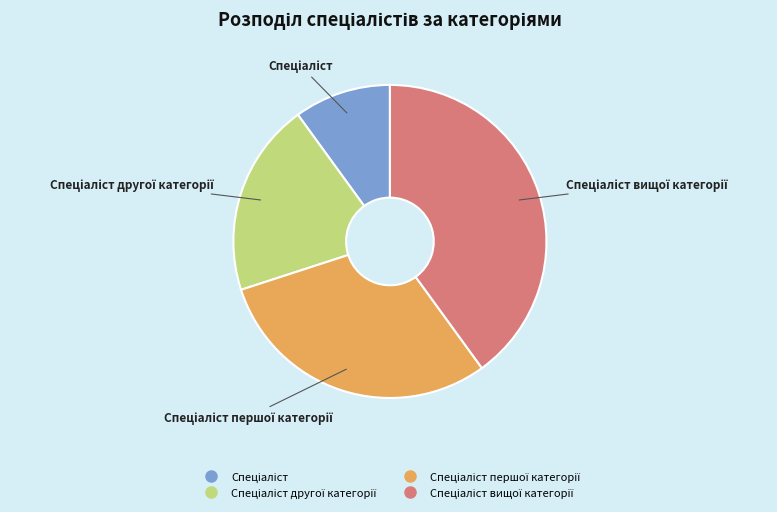

Is there any slice that represents more than half of the pie?

No